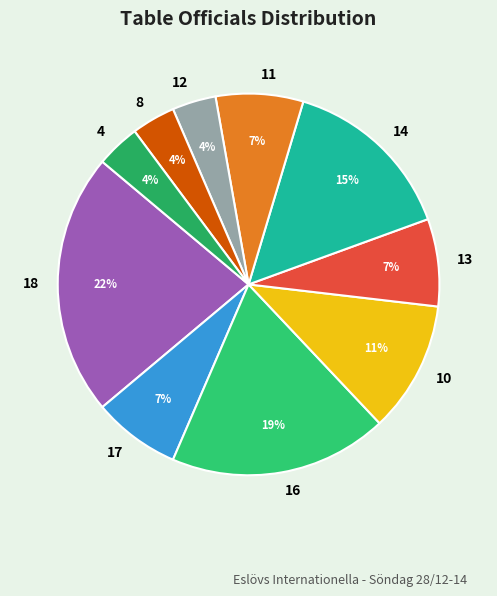

Which slice is the largest?

18